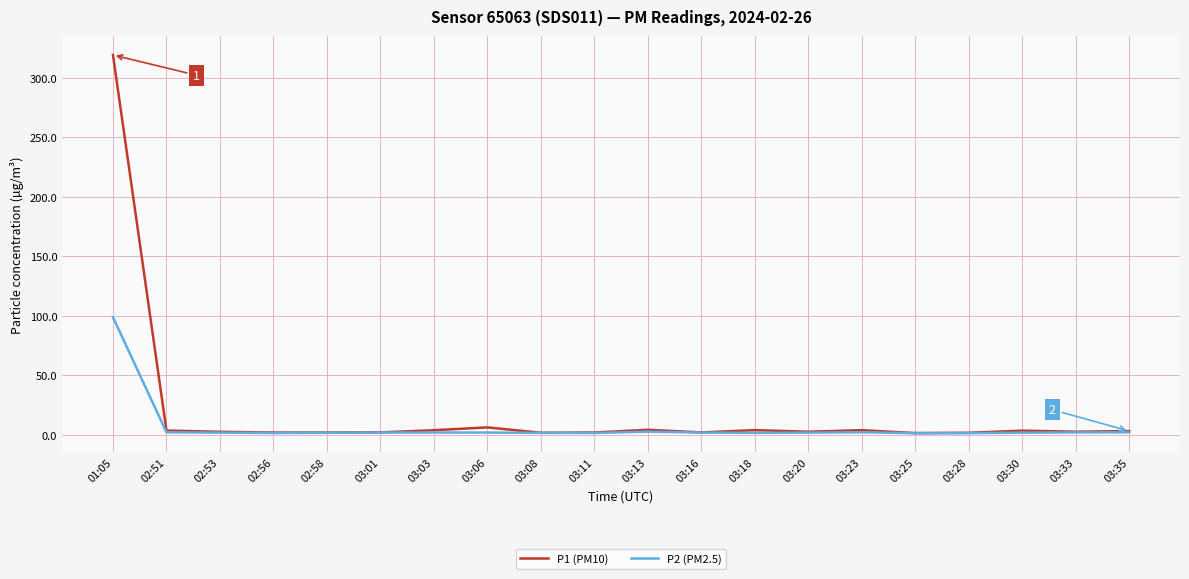

True or false: P2 (PM2.5) has a value of 1.4 at 03:11.

True